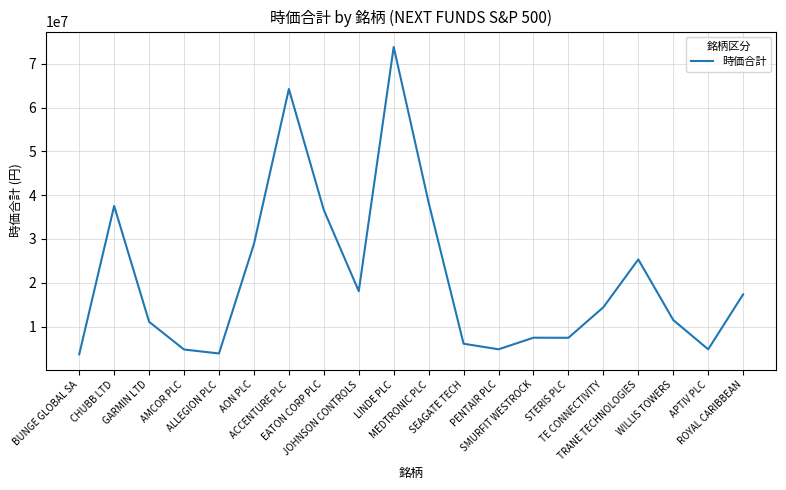

True or false: the data shows 1326559 at SEAGATE TECH.

False